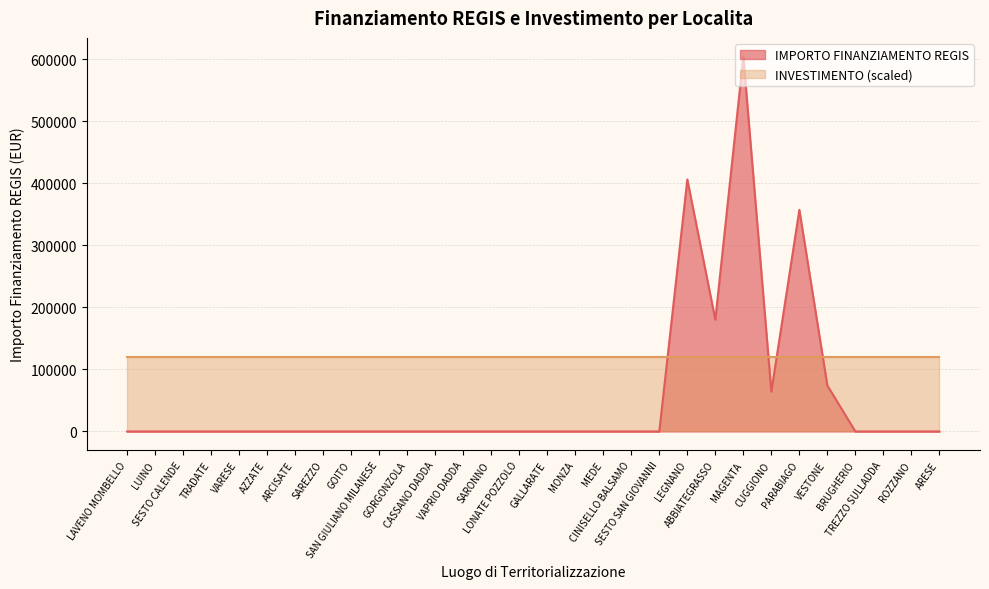

Which category has the lowest value across all series?

LAVENO MOMBELLO